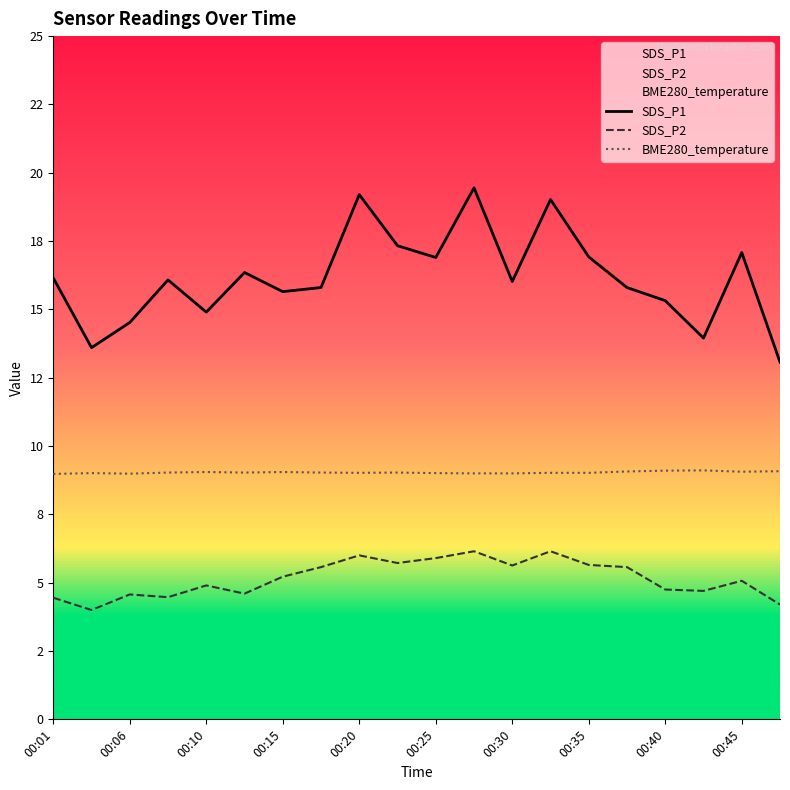

What is the sum of the SDS_P1 values at 00:25 and 00:06?

31.4